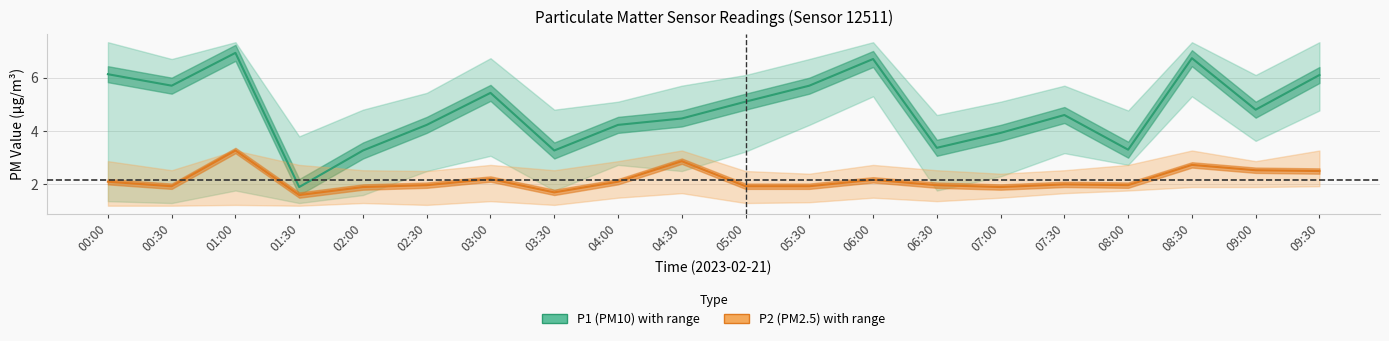

True or false: P2_upper and P1_upper intersect in this chart.

False